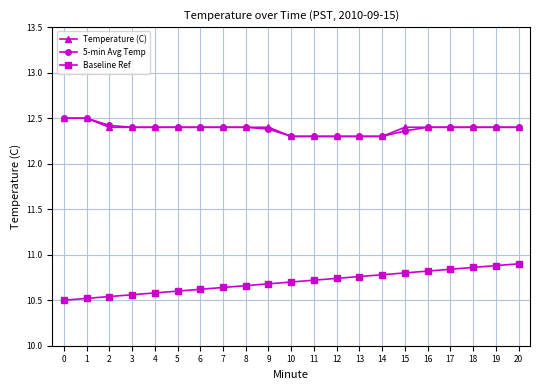

Does the chart have visible grid lines?

Yes